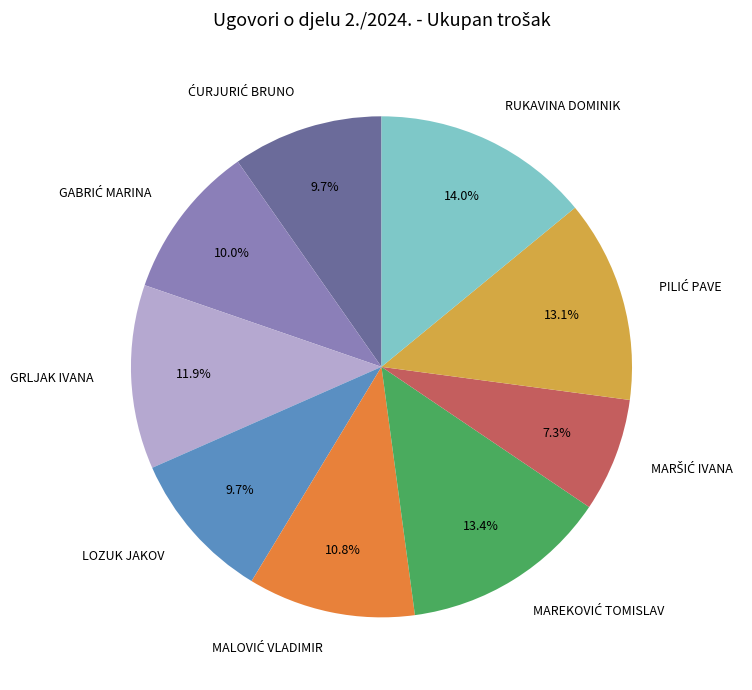

Does any single category account for the majority?

No